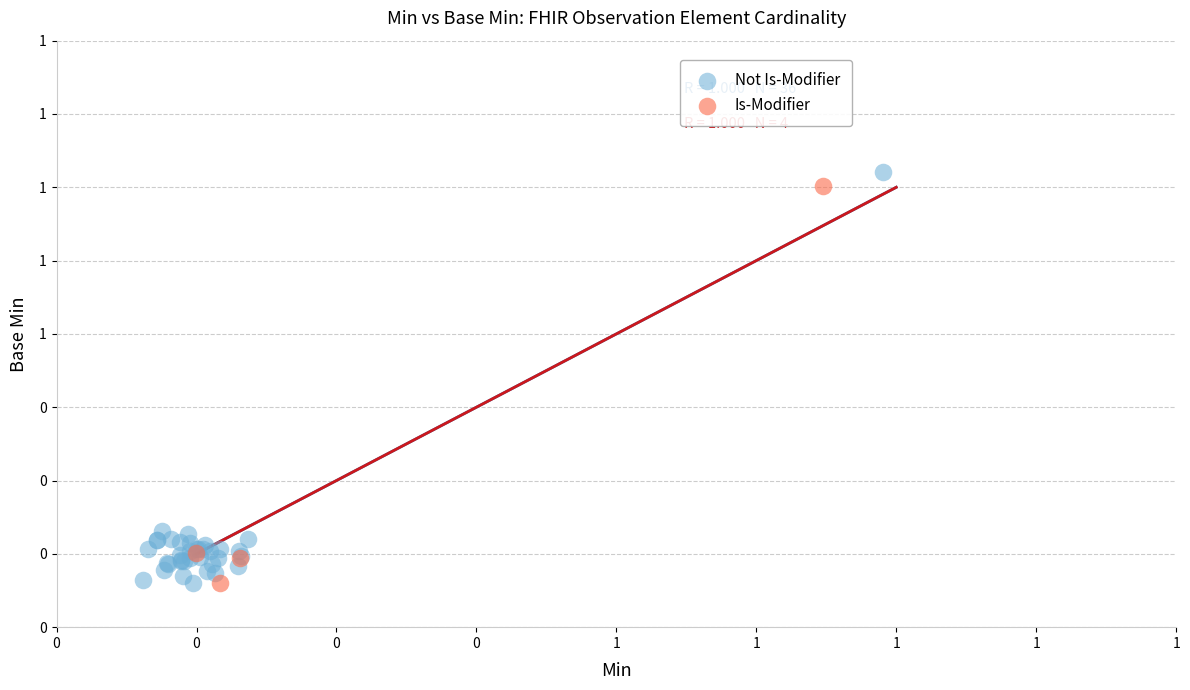

Which series reaches the maximum Y coordinate?

Not Is-Modifier